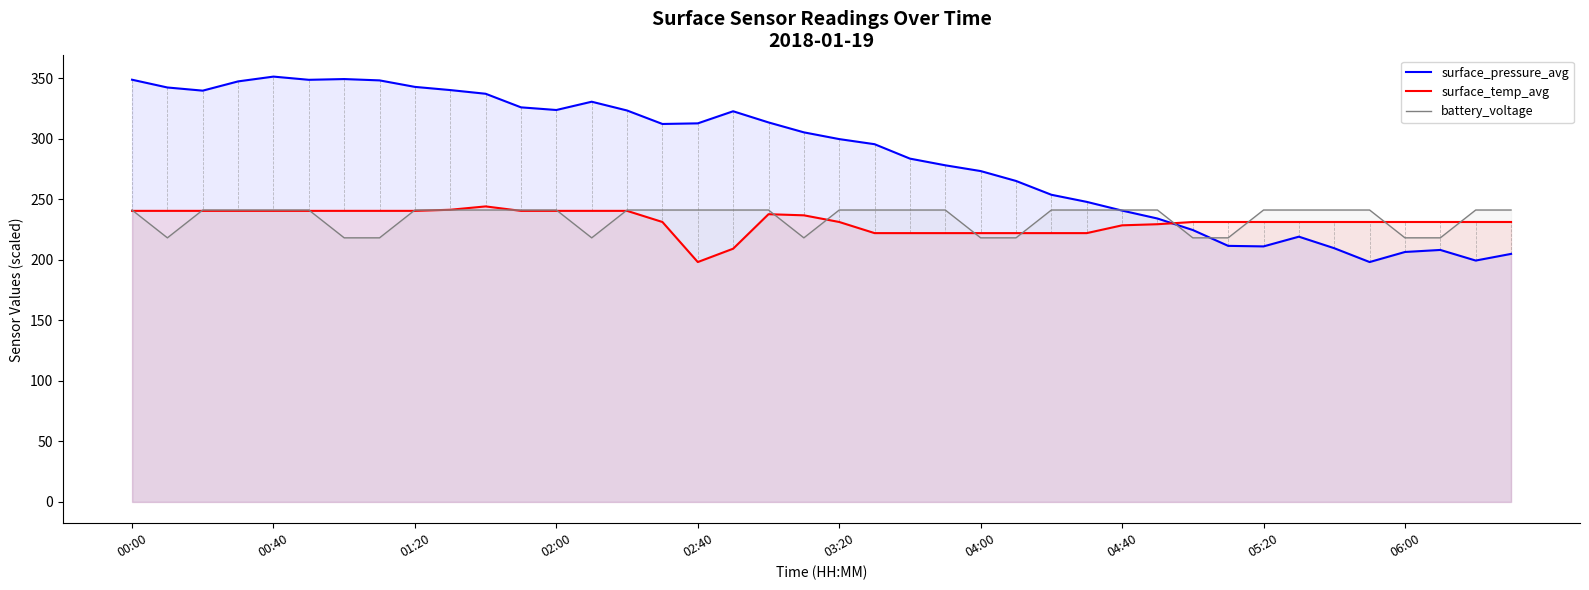

Which series has the widest spread of values?

surface_pressure_avg